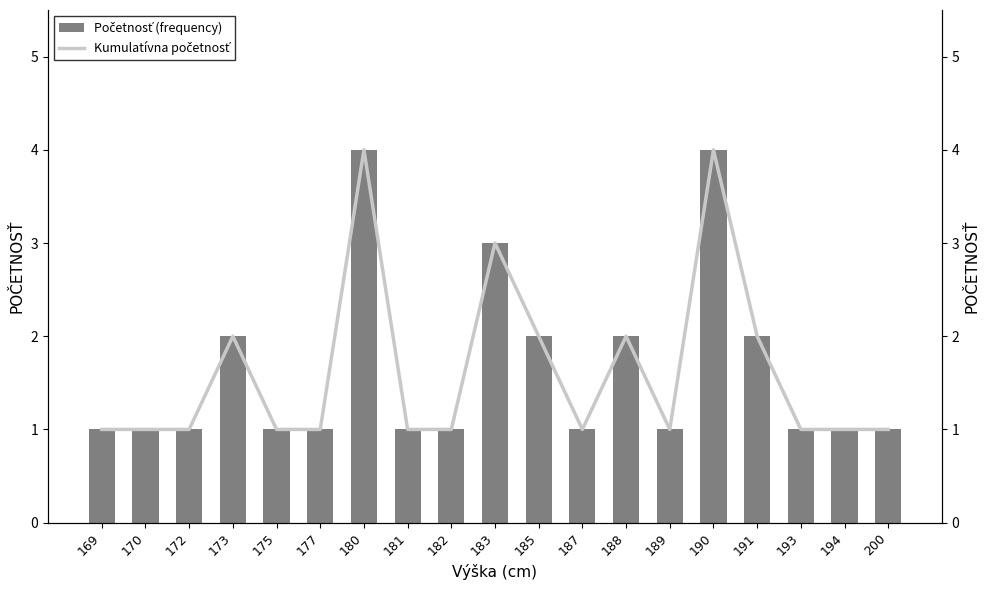

What is the sum of all Kumulatívna početnosť values?

31